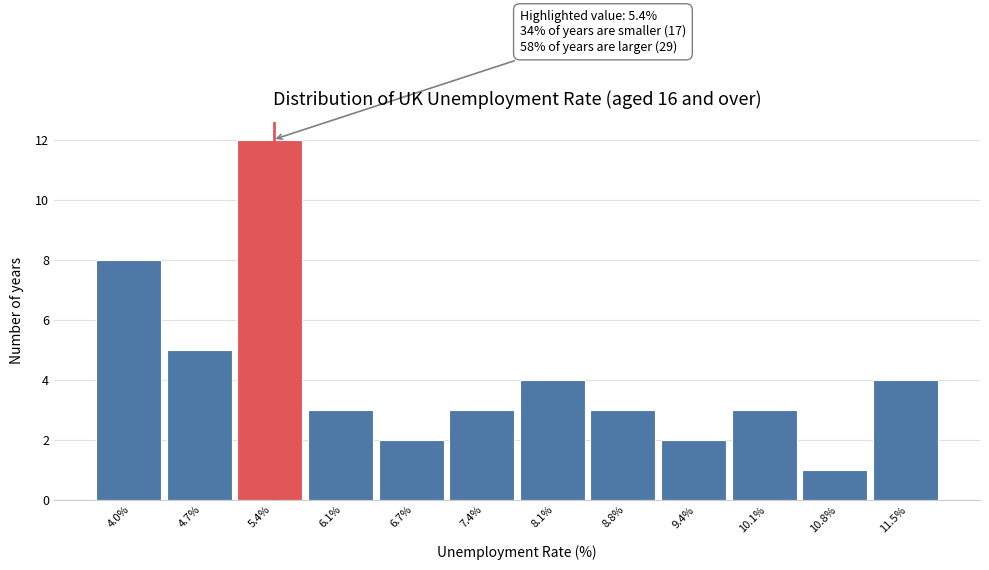

Which range on the x-axis has the tallest bar?

5.1 to 5.7